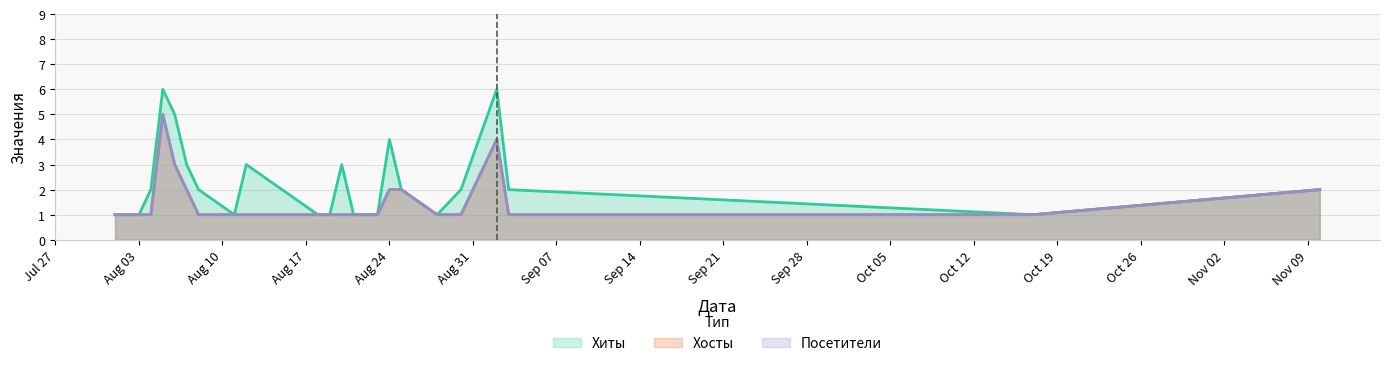

Which series has the largest total across all categories?

Хиты